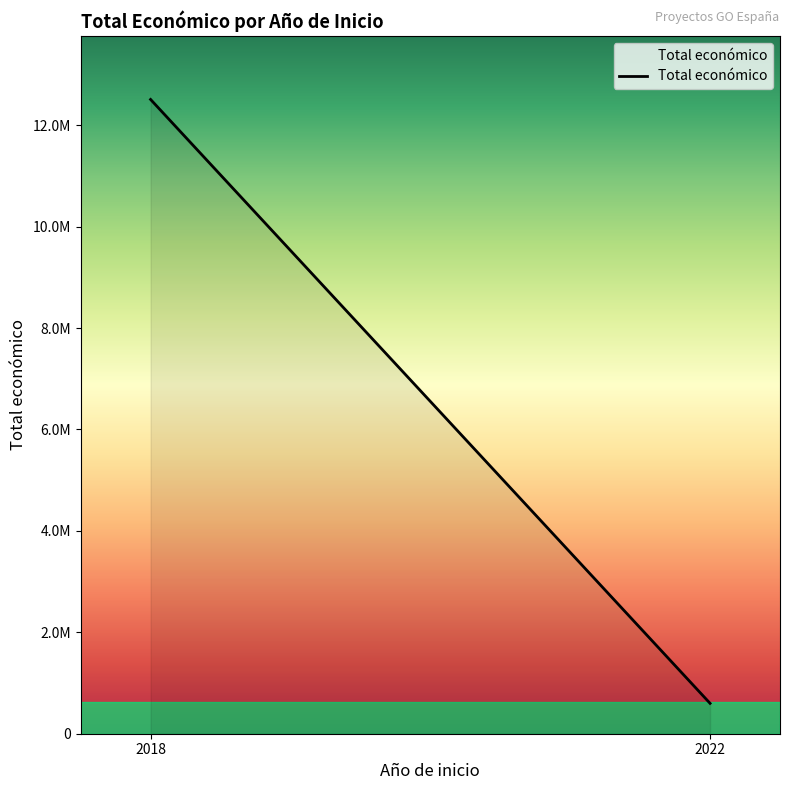

What is the sum of all values?

13107478